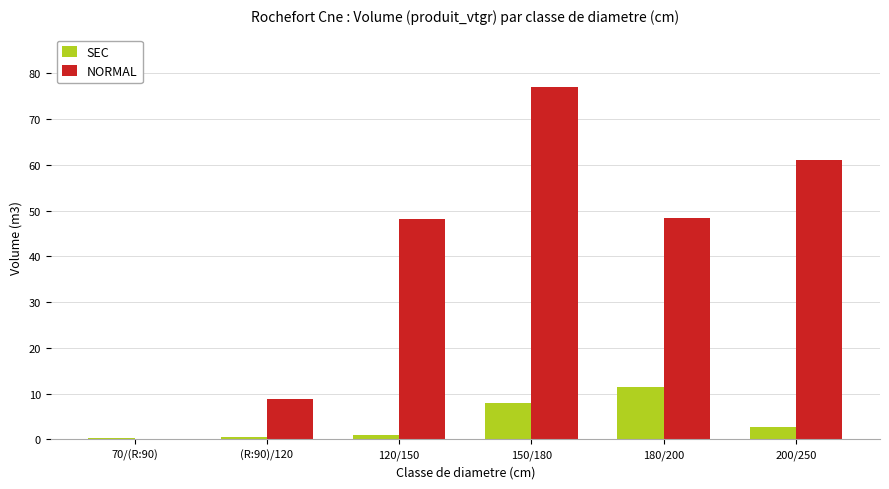

The value of NORMAL at 150/180 is 134.5. True or false?

False